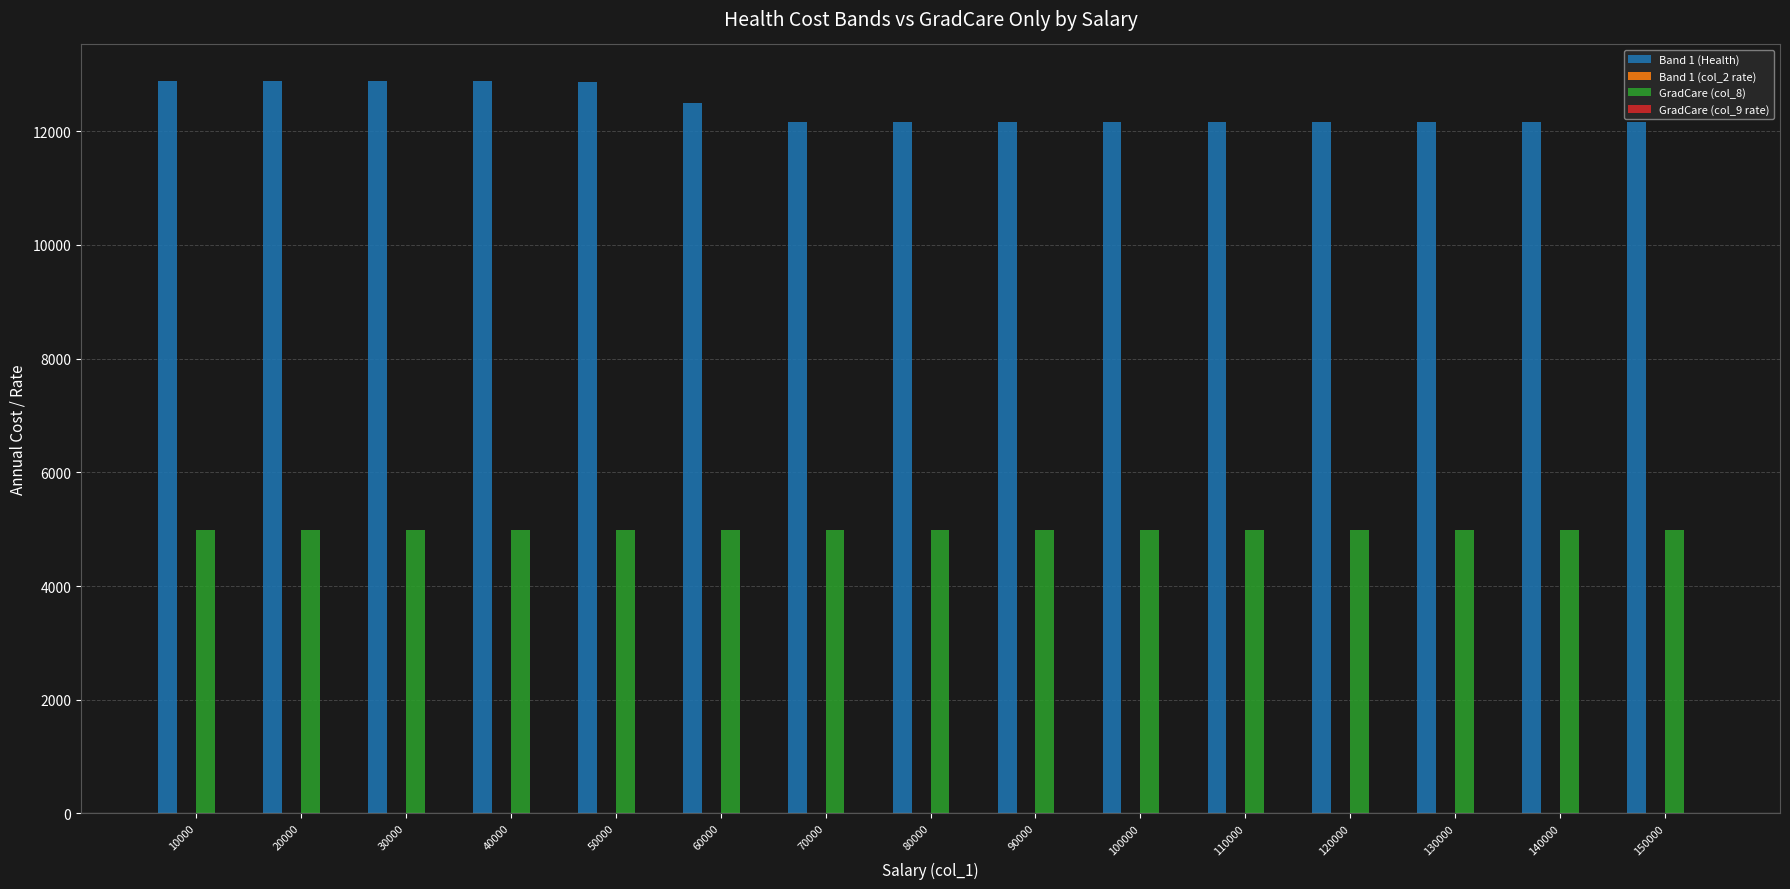

Are the bars horizontal?

No